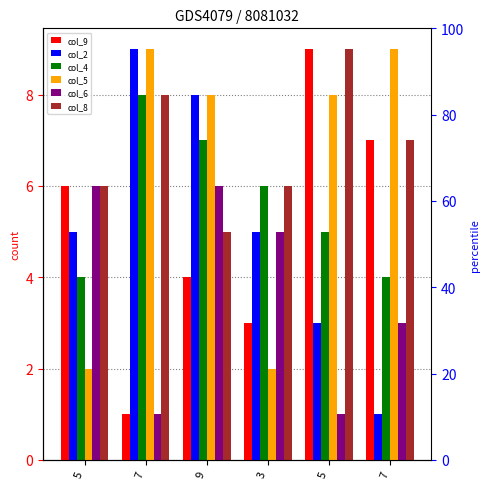

Where is col_9 nearest to the value 5?

5